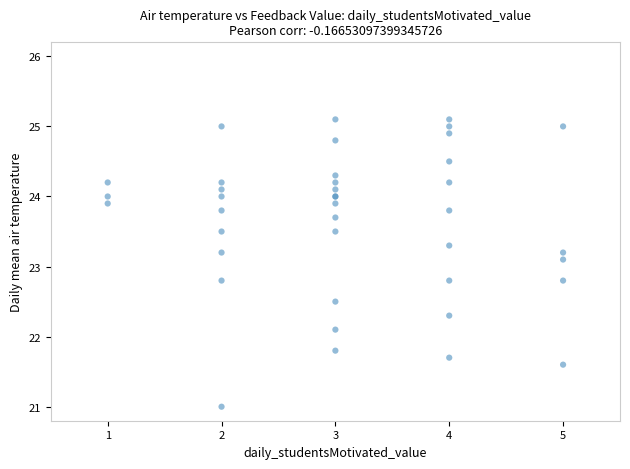

What Y value in the scatter plot is closest to 23?

23.1